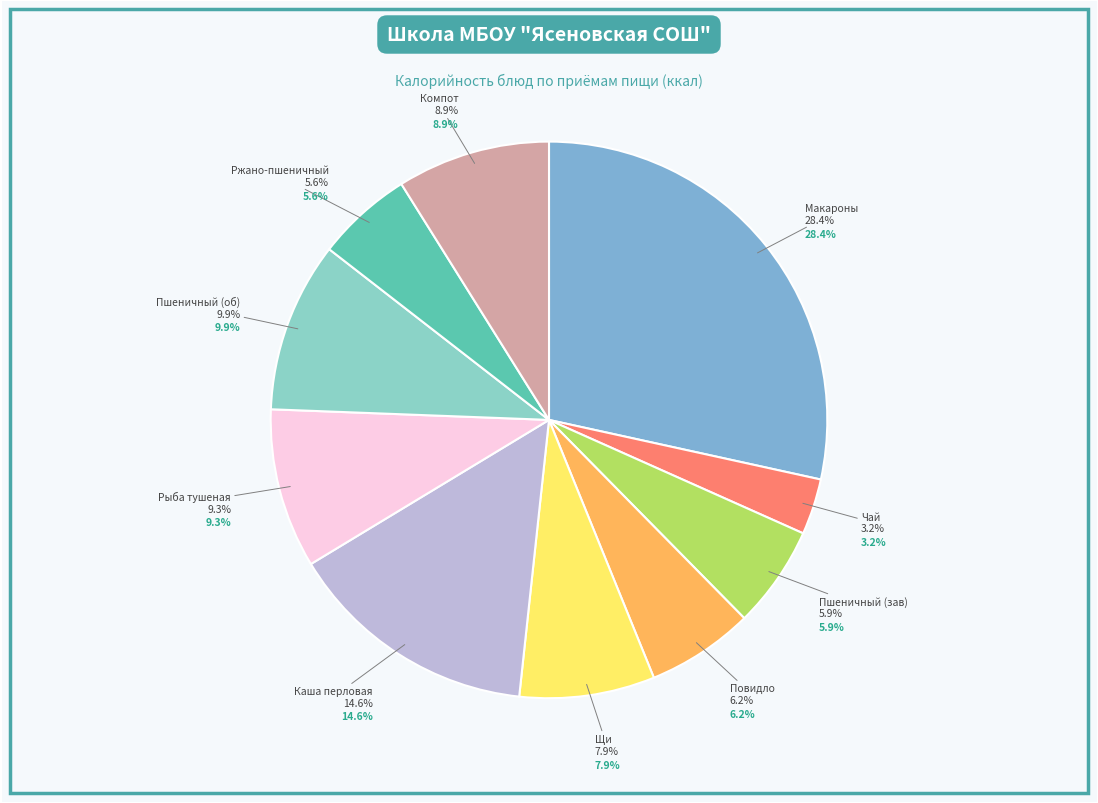

What is the smallest slice in the pie chart?

Чай с сахаром